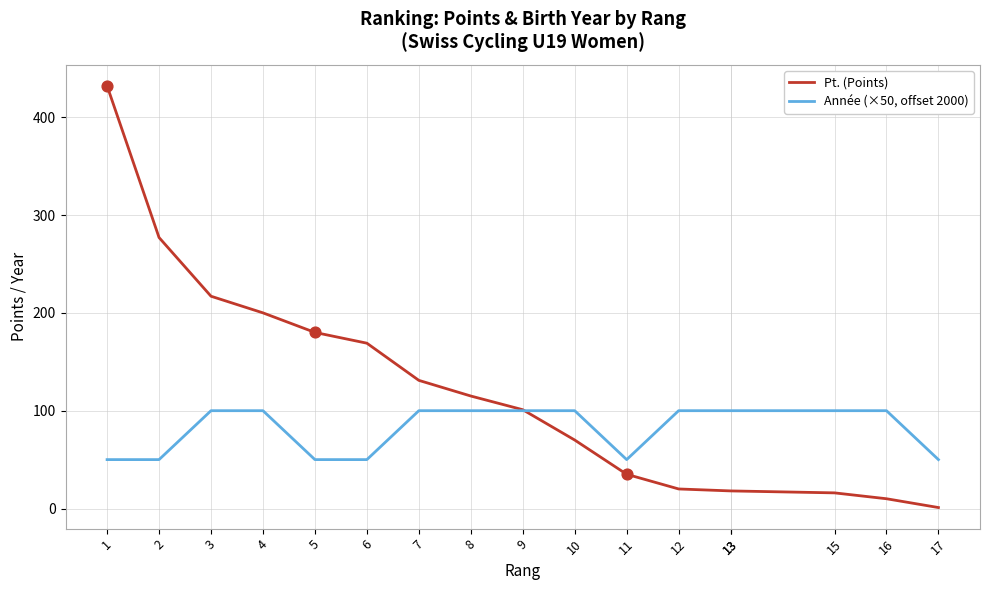

Which series contains the lowest Y value?

Pt. (Points)